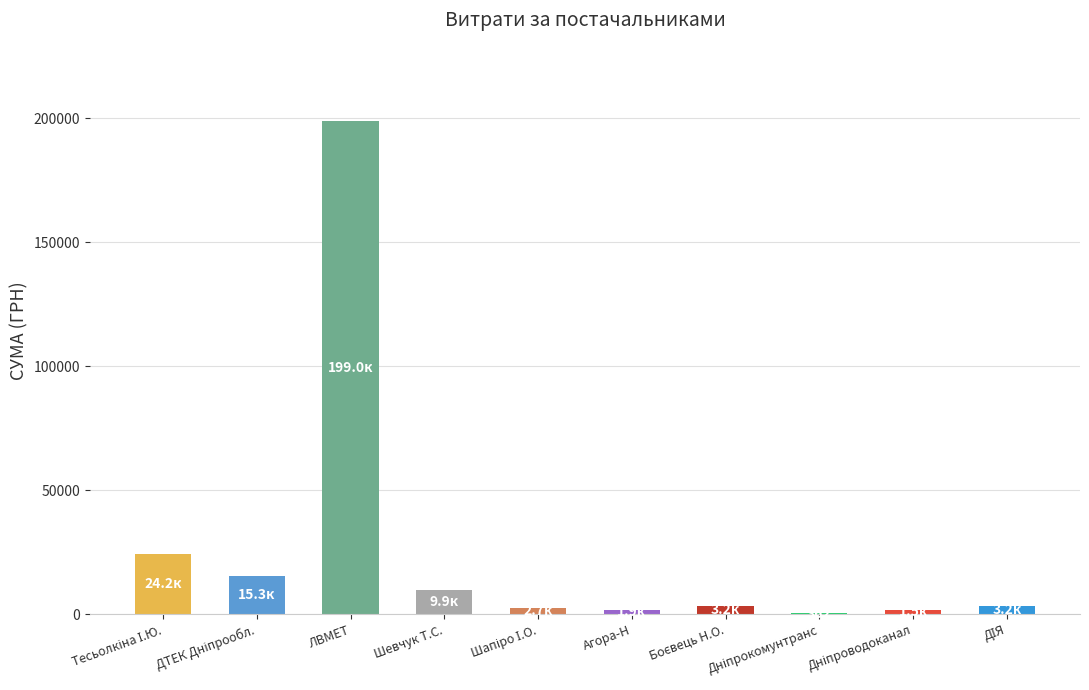

What is the approximate value at ФОП "Боєвець Н.О."?

3217.0